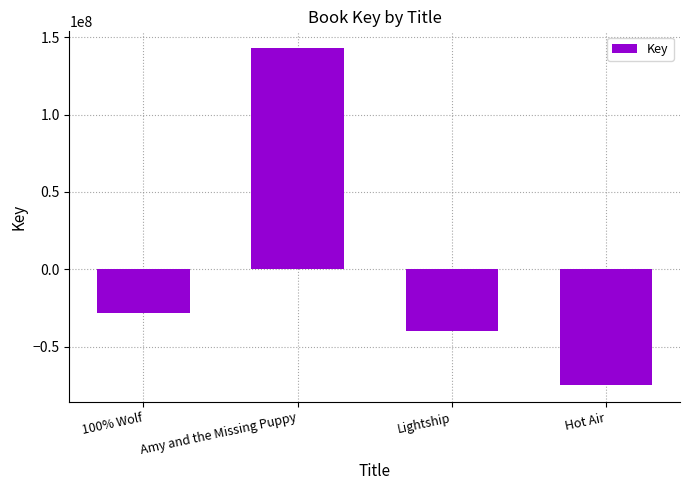

How many values exceed -28397887?

1